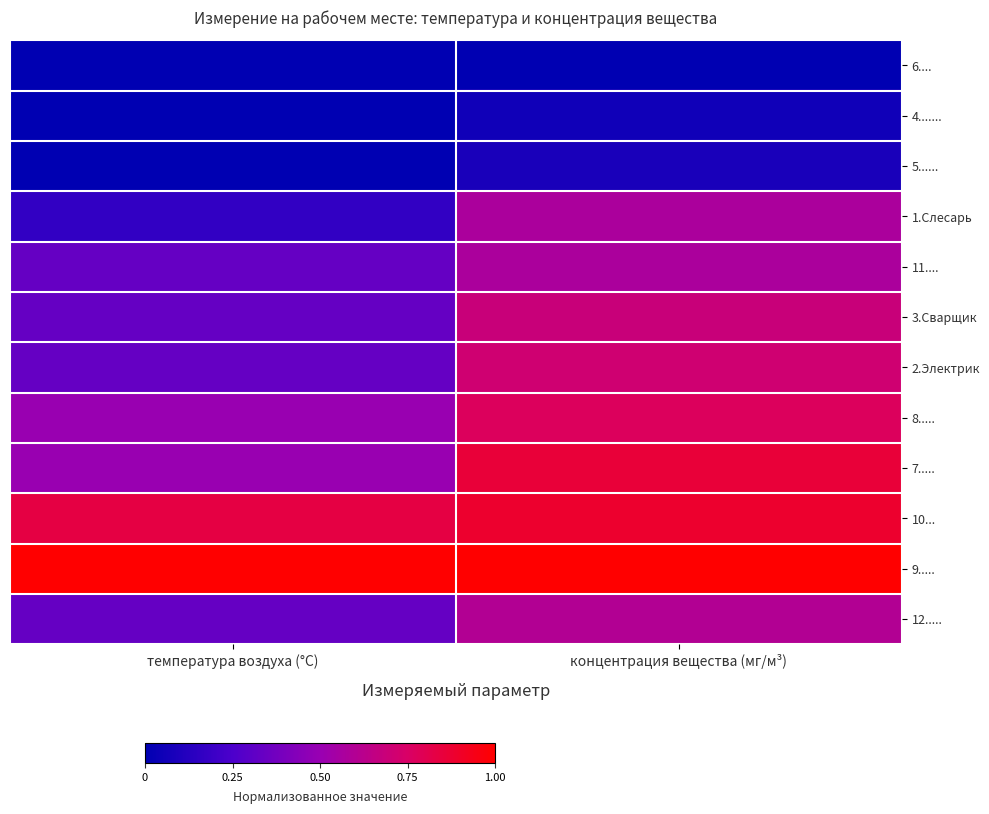

How many distinct data groups are displayed?

12